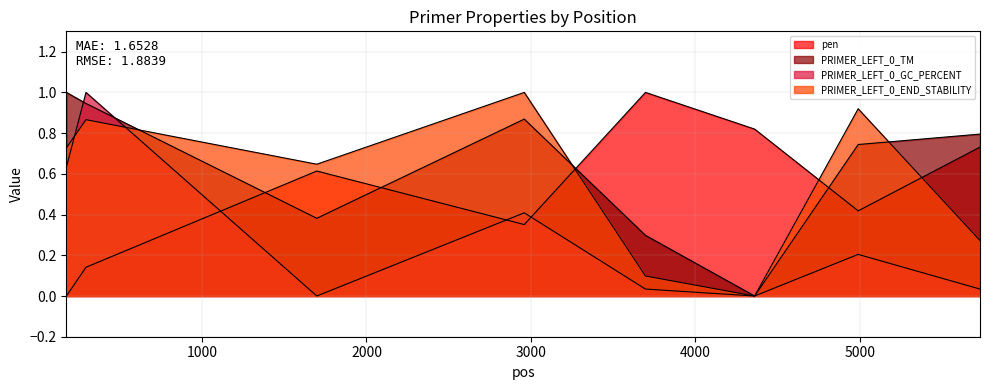

Which category has the lowest value across all series?

175